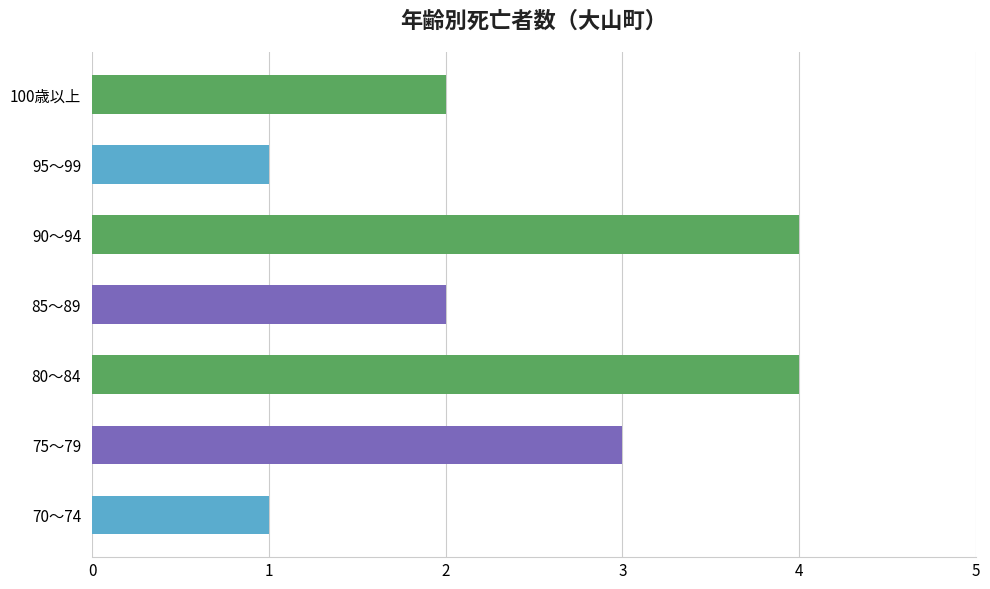

What is the greatest value displayed?

4